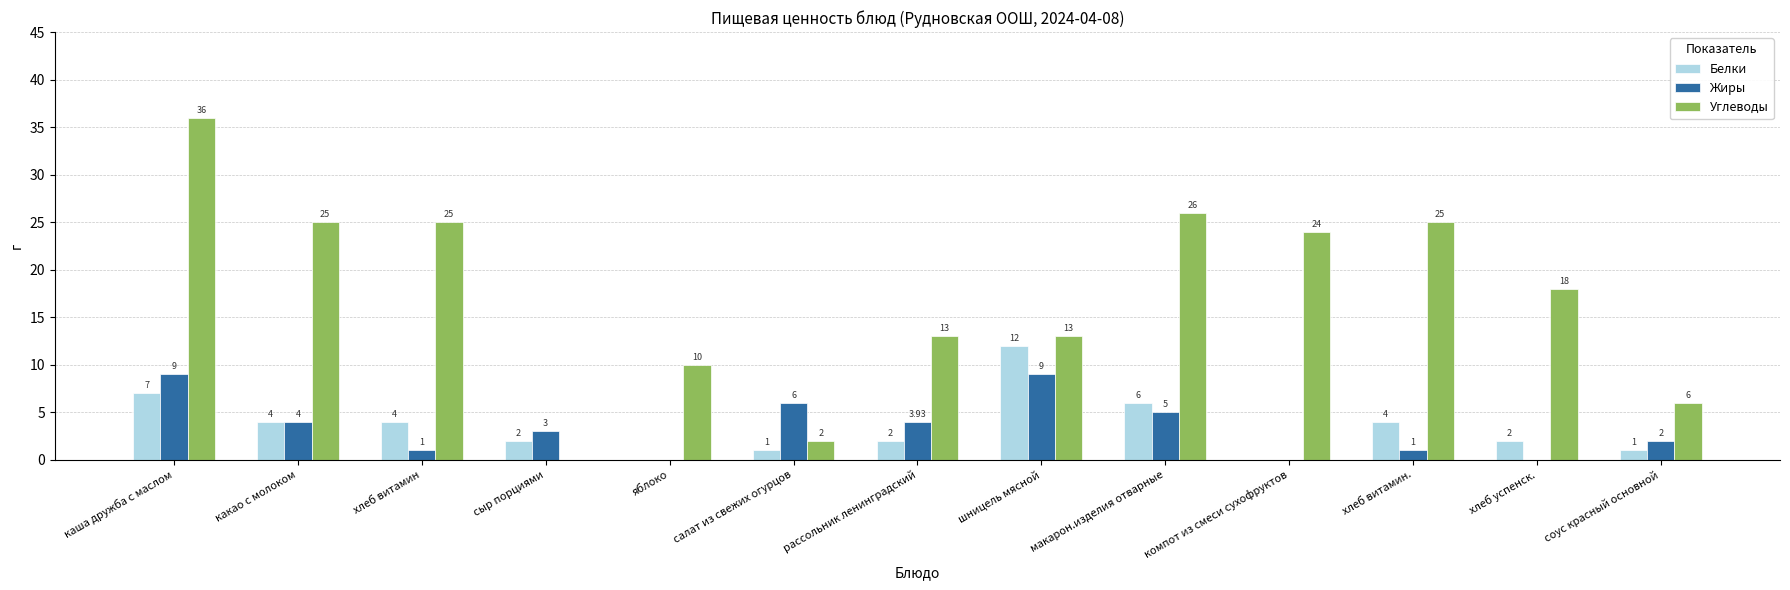

How many values in Углеводы are above zero?

12